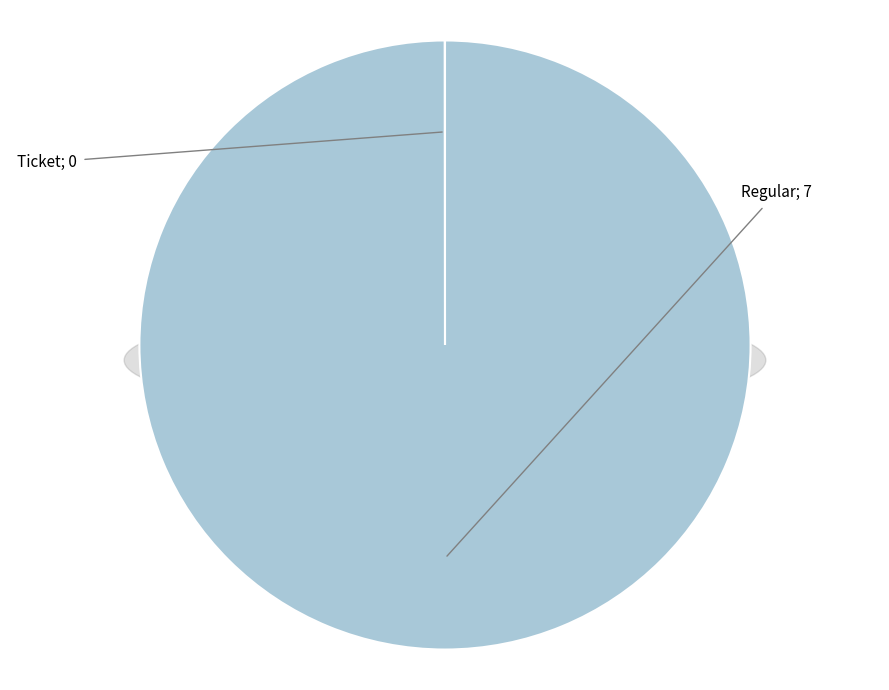

Combined, what portion of the pie is Regular and Ticket?

100.0%